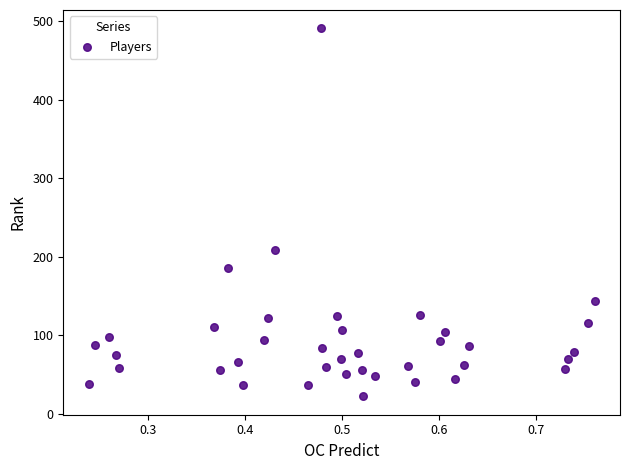

What Y value in the scatter plot is closest to 256?

208